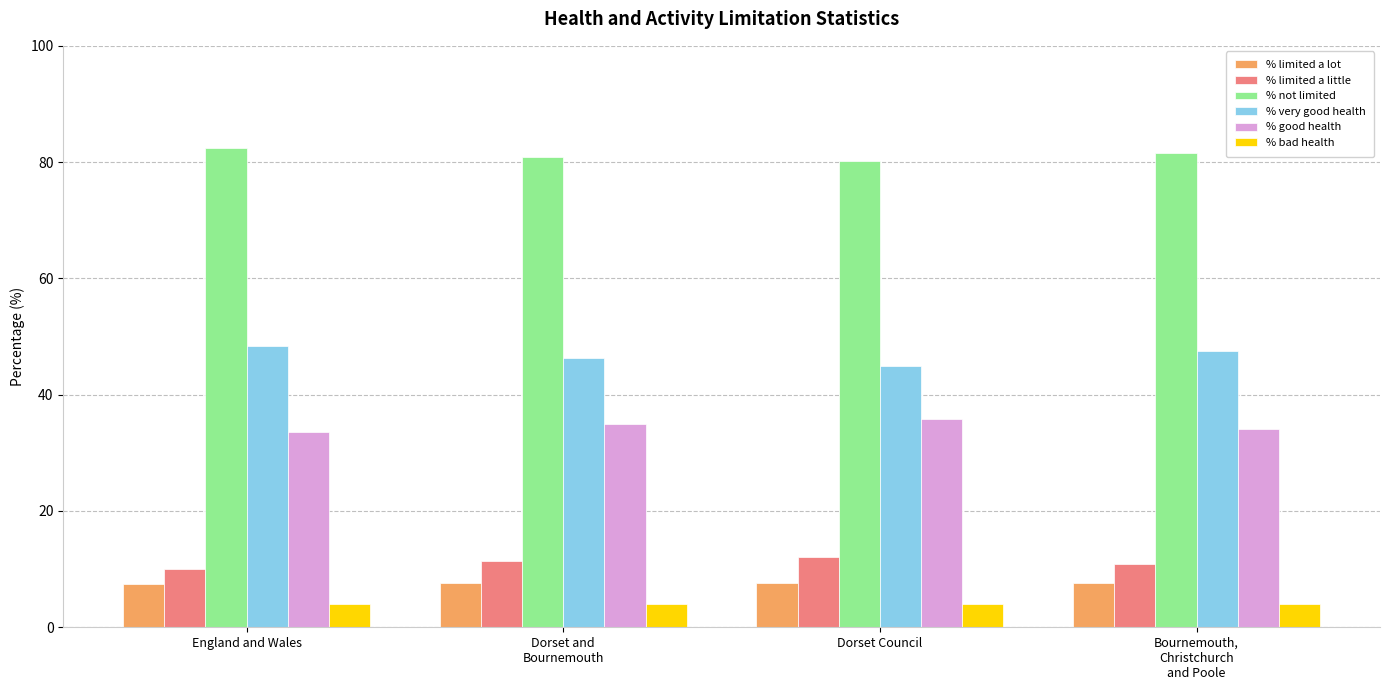

What is the difference between the maximum and minimum values in the % limited a little series?

2.1